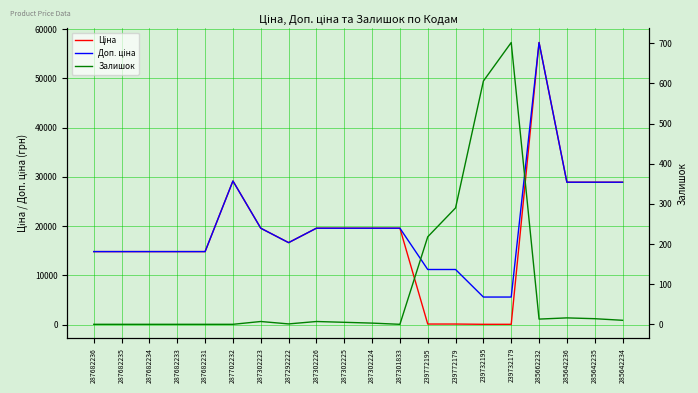

Which has a higher value, 285642235 or 239772179?

285642235